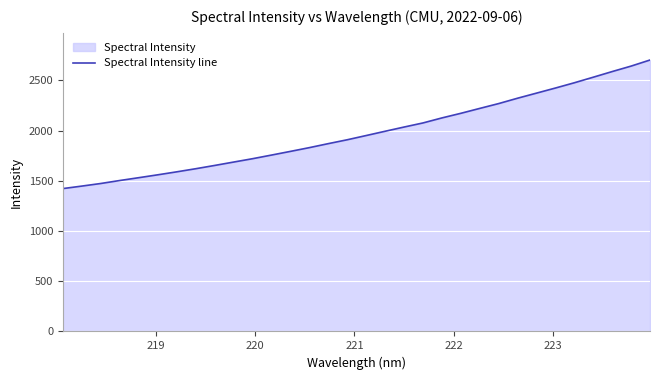

How many lines are shown in the chart?

1